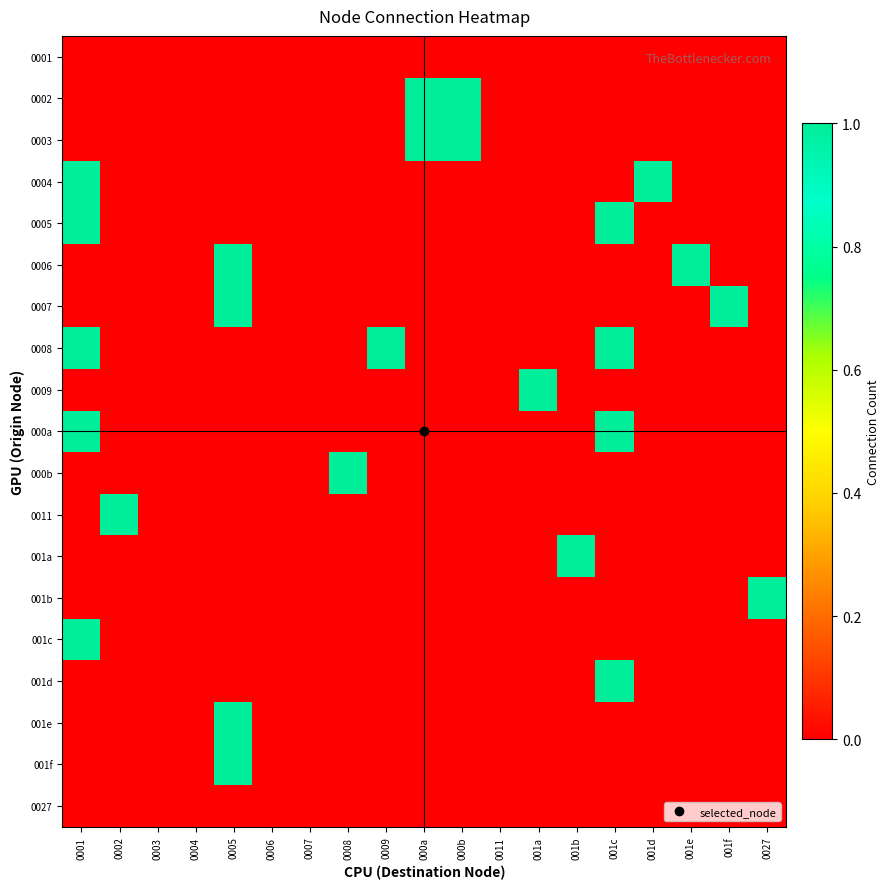

Reading right to left, transcribe all the data shown in this chart.

0001: 0027=0	001f=0	001e=0	001d=0	001c=0	001b=0	001a=0	0011=0	000b=0	000a=0	0009=0	0008=0	0007=0	0006=0	0005=0	0004=0	0003=0	0002=0	0001=0
0002: 0027=0	001f=0	001e=0	001d=0	001c=0	001b=0	001a=0	0011=0	000b=1	000a=1	0009=0	0008=0	0007=0	0006=0	0005=0	0004=0	0003=0	0002=0	0001=0
0003: 0027=0	001f=0	001e=0	001d=0	001c=0	001b=0	001a=0	0011=0	000b=1	000a=1	0009=0	0008=0	0007=0	0006=0	0005=0	0004=0	0003=0	0002=0	0001=0
0004: 0027=0	001f=0	001e=0	001d=1	001c=0	001b=0	001a=0	0011=0	000b=0	000a=0	0009=0	0008=0	0007=0	0006=0	0005=0	0004=0	0003=0	0002=0	0001=1
0005: 0027=0	001f=0	001e=0	001d=0	001c=1	001b=0	001a=0	0011=0	000b=0	000a=0	0009=0	0008=0	0007=0	0006=0	0005=0	0004=0	0003=0	0002=0	0001=1
0006: 0027=0	001f=0	001e=1	001d=0	001c=0	001b=0	001a=0	0011=0	000b=0	000a=0	0009=0	0008=0	0007=0	0006=0	0005=1	0004=0	0003=0	0002=0	0001=0
0007: 0027=0	001f=1	001e=0	001d=0	001c=0	001b=0	001a=0	0011=0	000b=0	000a=0	0009=0	0008=0	0007=0	0006=0	0005=1	0004=0	0003=0	0002=0	0001=0
0008: 0027=0	001f=0	001e=0	001d=0	001c=1	001b=0	001a=0	0011=0	000b=0	000a=0	0009=1	0008=0	0007=0	0006=0	0005=0	0004=0	0003=0	0002=0	0001=1
0009: 0027=0	001f=0	001e=0	001d=0	001c=0	001b=0	001a=1	0011=0	000b=0	000a=0	0009=0	0008=0	0007=0	0006=0	0005=0	0004=0	0003=0	0002=0	0001=0
000a: 0027=0	001f=0	001e=0	001d=0	001c=1	001b=0	001a=0	0011=0	000b=0	000a=0	0009=0	0008=0	0007=0	0006=0	0005=0	0004=0	0003=0	0002=0	0001=1
000b: 0027=0	001f=0	001e=0	001d=0	001c=0	001b=0	001a=0	0011=0	000b=0	000a=0	0009=0	0008=1	0007=0	0006=0	0005=0	0004=0	0003=0	0002=0	0001=0
0011: 0027=0	001f=0	001e=0	001d=0	001c=0	001b=0	001a=0	0011=0	000b=0	000a=0	0009=0	0008=0	0007=0	0006=0	0005=0	0004=0	0003=0	0002=1	0001=0
001a: 0027=0	001f=0	001e=0	001d=0	001c=0	001b=1	001a=0	0011=0	000b=0	000a=0	0009=0	0008=0	0007=0	0006=0	0005=0	0004=0	0003=0	0002=0	0001=0
001b: 0027=1	001f=0	001e=0	001d=0	001c=0	001b=0	001a=0	0011=0	000b=0	000a=0	0009=0	0008=0	0007=0	0006=0	0005=0	0004=0	0003=0	0002=0	0001=0
001c: 0027=0	001f=0	001e=0	001d=0	001c=0	001b=0	001a=0	0011=0	000b=0	000a=0	0009=0	0008=0	0007=0	0006=0	0005=0	0004=0	0003=0	0002=0	0001=1
001d: 0027=0	001f=0	001e=0	001d=0	001c=1	001b=0	001a=0	0011=0	000b=0	000a=0	0009=0	0008=0	0007=0	0006=0	0005=0	0004=0	0003=0	0002=0	0001=0
001e: 0027=0	001f=0	001e=0	001d=0	001c=0	001b=0	001a=0	0011=0	000b=0	000a=0	0009=0	0008=0	0007=0	0006=0	0005=1	0004=0	0003=0	0002=0	0001=0
001f: 0027=0	001f=0	001e=0	001d=0	001c=0	001b=0	001a=0	0011=0	000b=0	000a=0	0009=0	0008=0	0007=0	0006=0	0005=1	0004=0	0003=0	0002=0	0001=0
0027: 0027=0	001f=0	001e=0	001d=0	001c=0	001b=0	001a=0	0011=0	000b=0	000a=0	0009=0	0008=0	0007=0	0006=0	0005=0	0004=0	0003=0	0002=0	0001=0